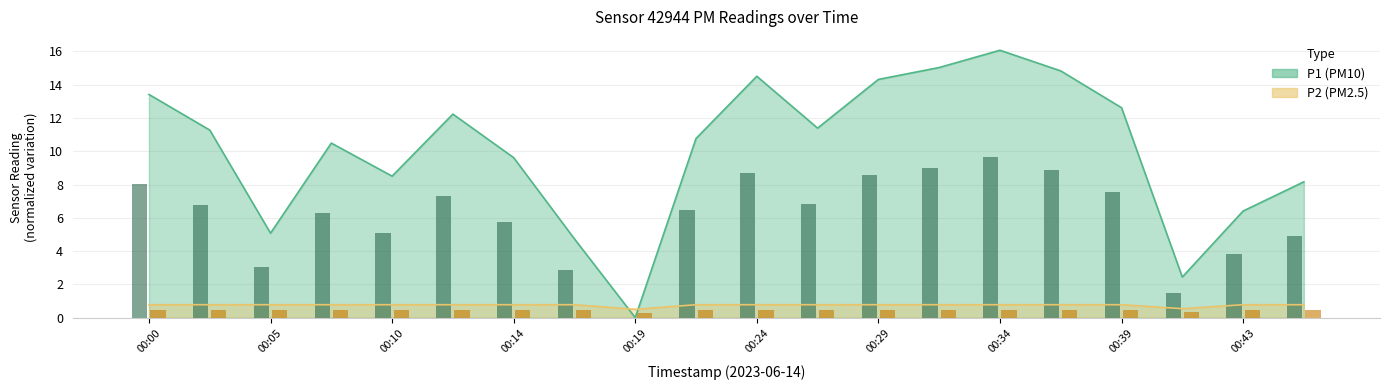

Which series has the largest total across all categories?

P1